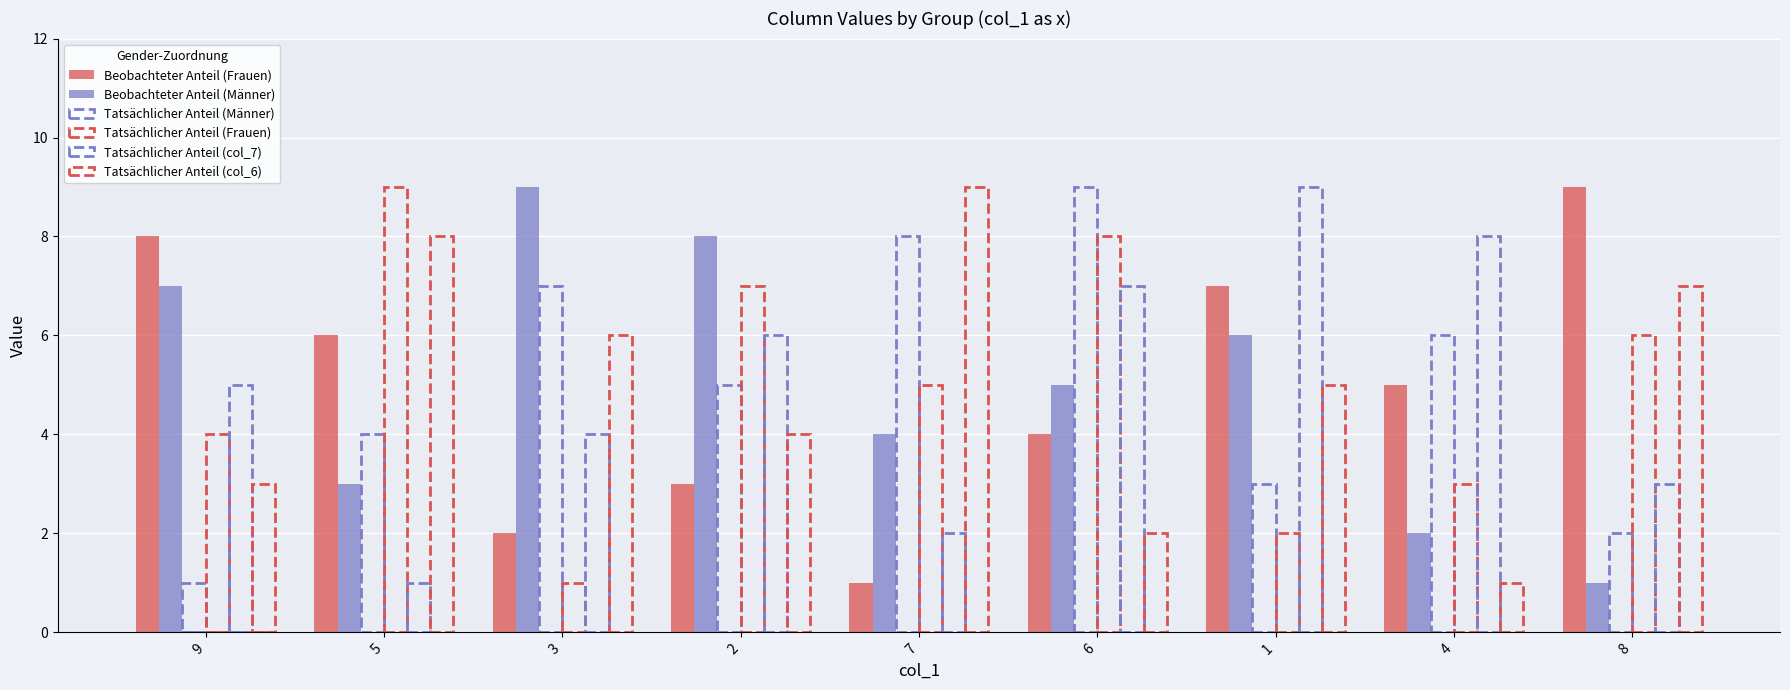

What is the highest value of the Beobachteter Anteil (Frauen) series?

9